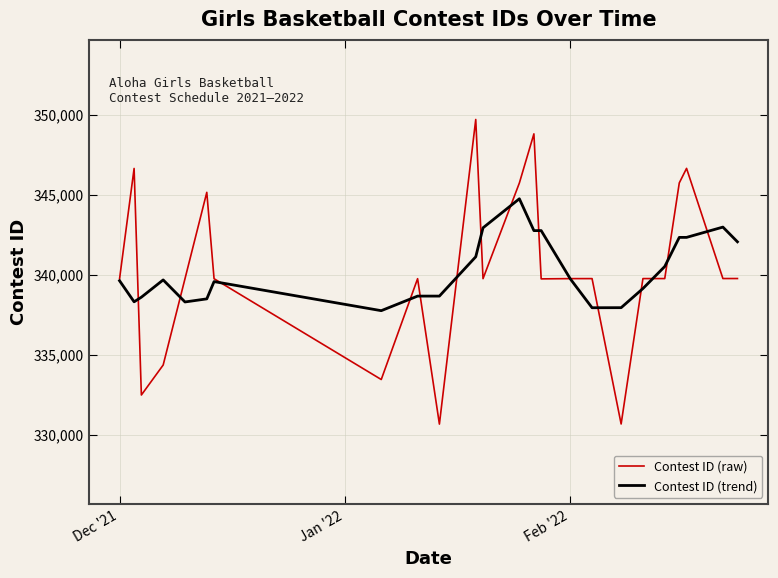

How many lines are shown in the chart?

2